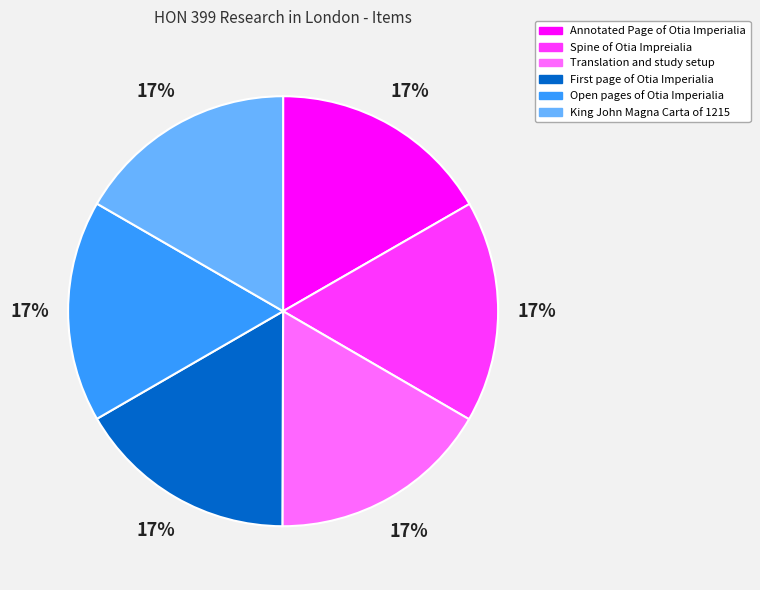

To the nearest percent, what percentage of the pie is Translation and study setup?

17%